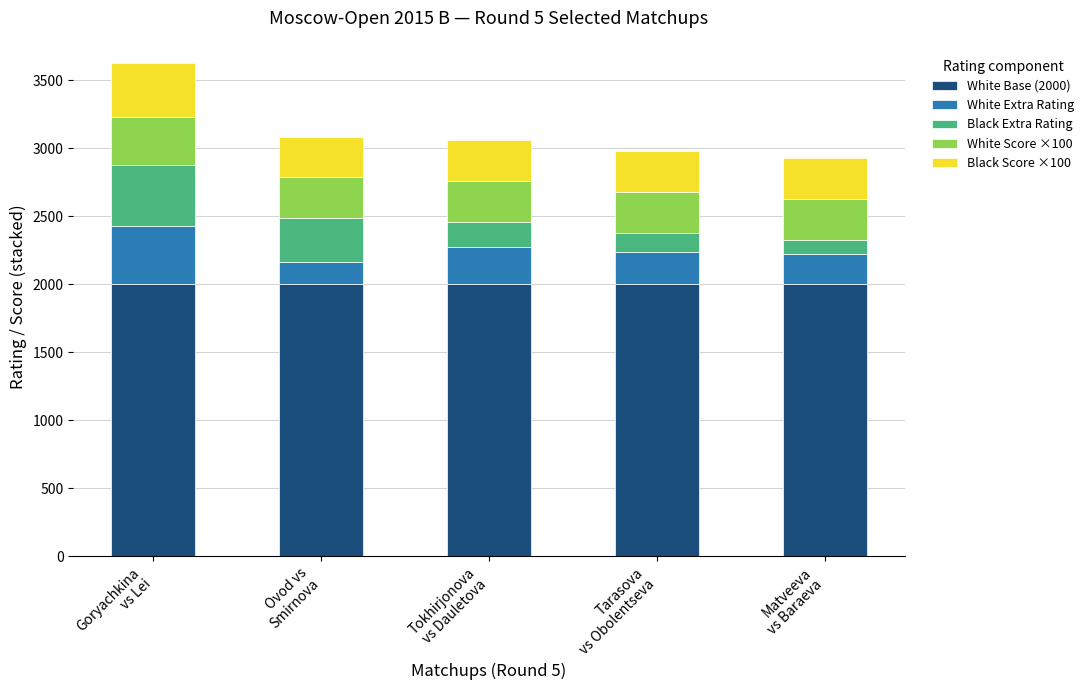

What are all the series names shown in the legend?

White Base (2000), White Extra Rating, Black Extra Rating, White Score ×100, Black Score ×100